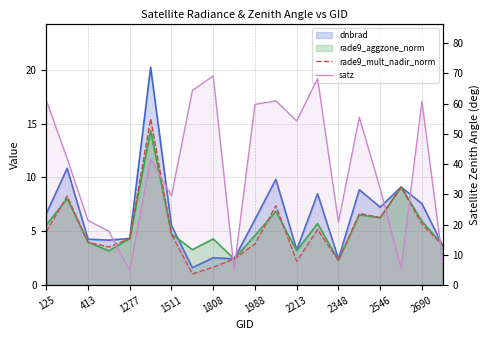

Count the number of categories in the chart.

20